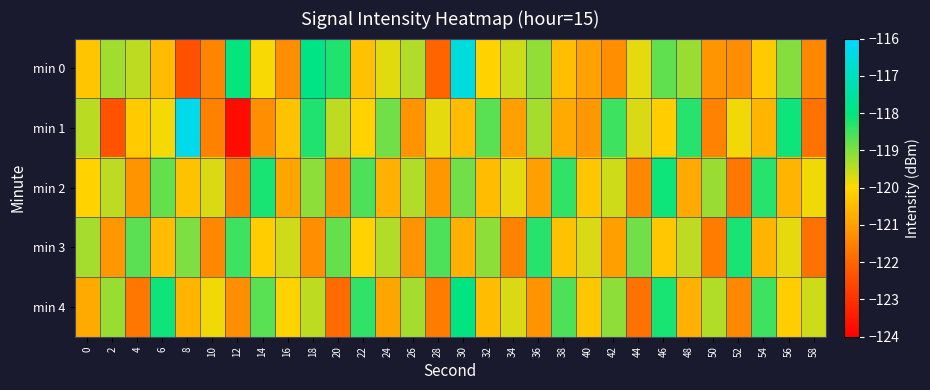

At which category is the sum across all series the highest?

30